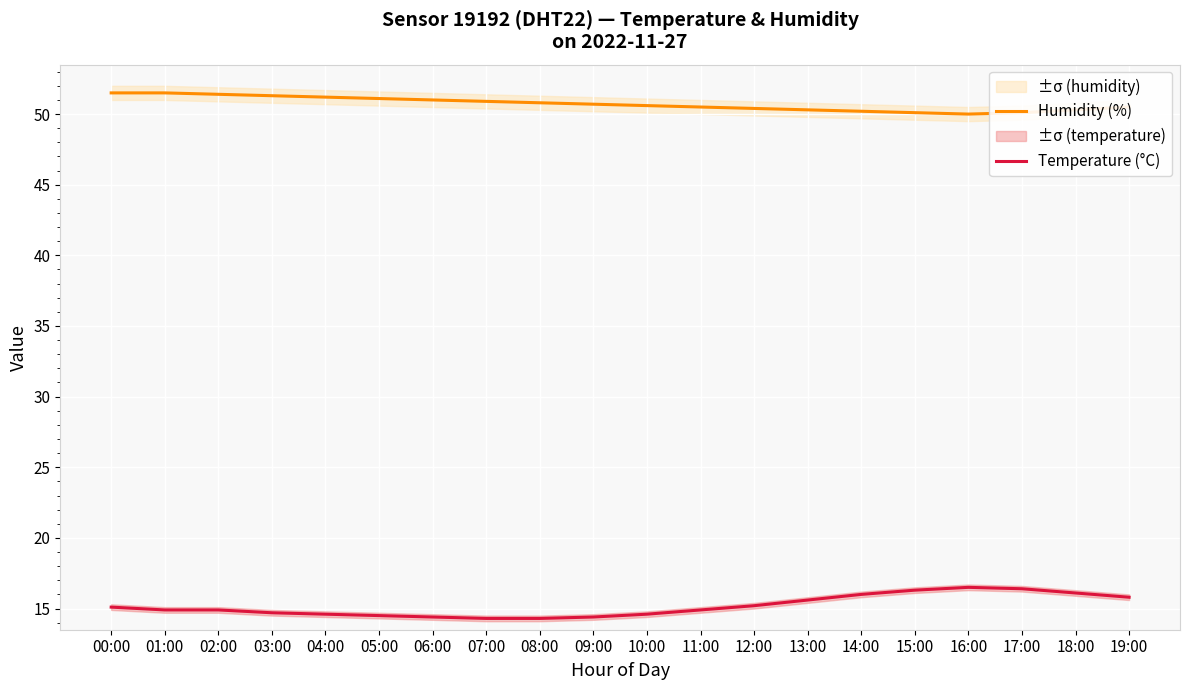

What is the minimum value for Humidity (%)?

50.0